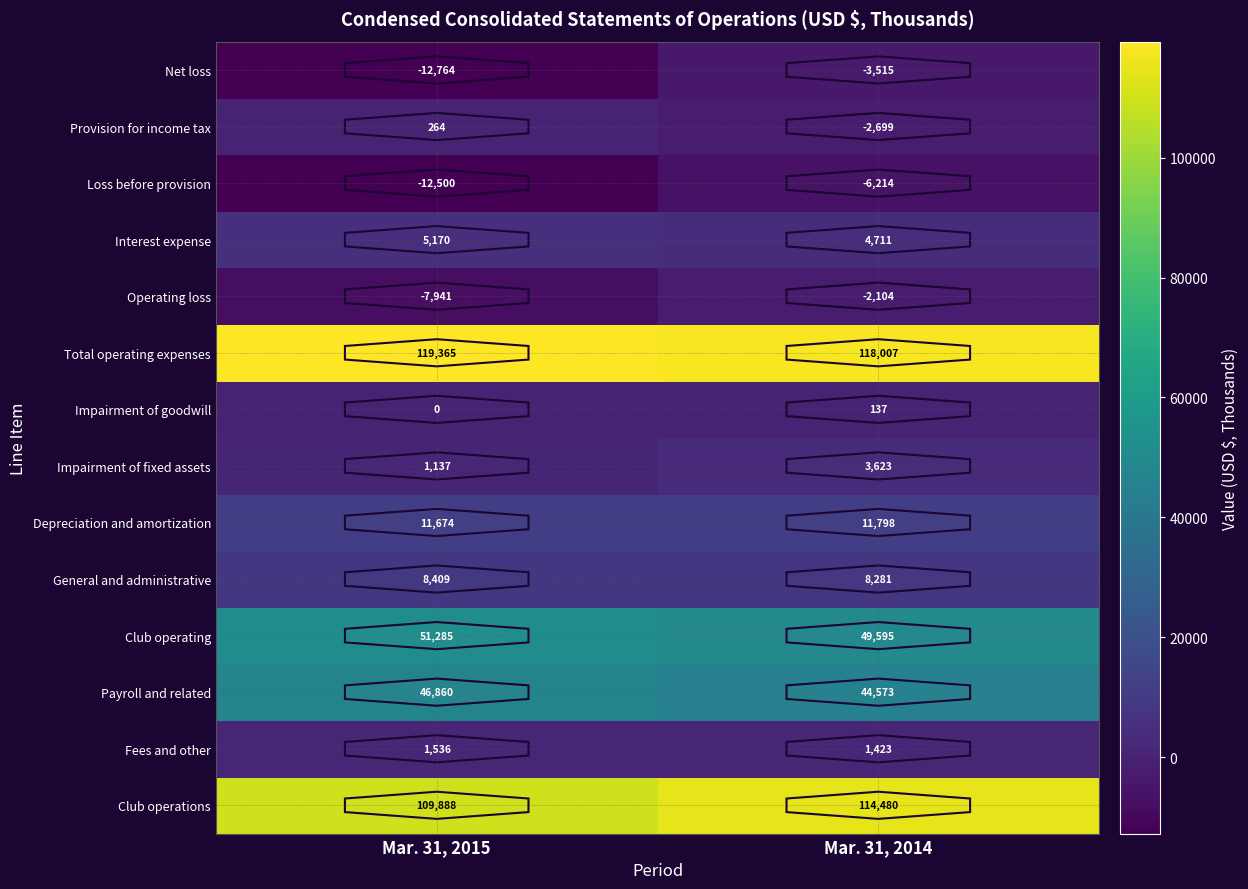

Which series changed the most between Mar. 31, 2015 and Mar. 31, 2014?

Net loss